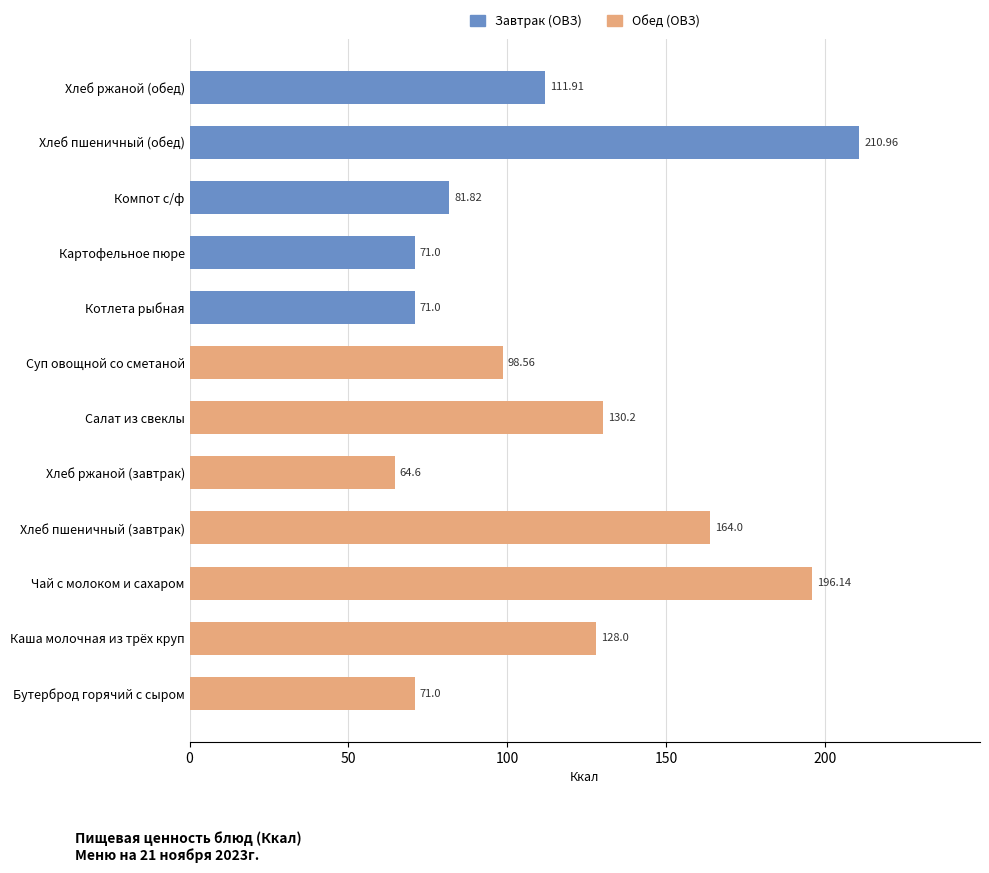

At which label is the value closest to 137?

Салат из свеклы